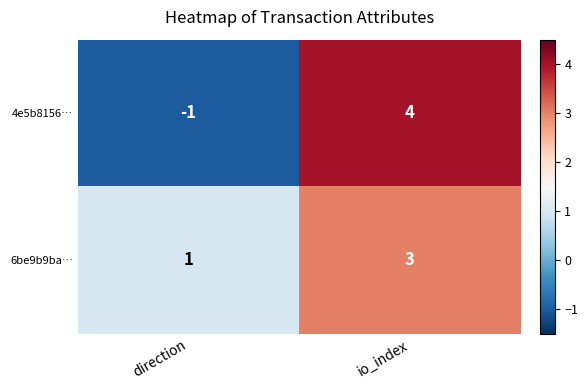

What is the sum of all 4e5b8156… values?

3